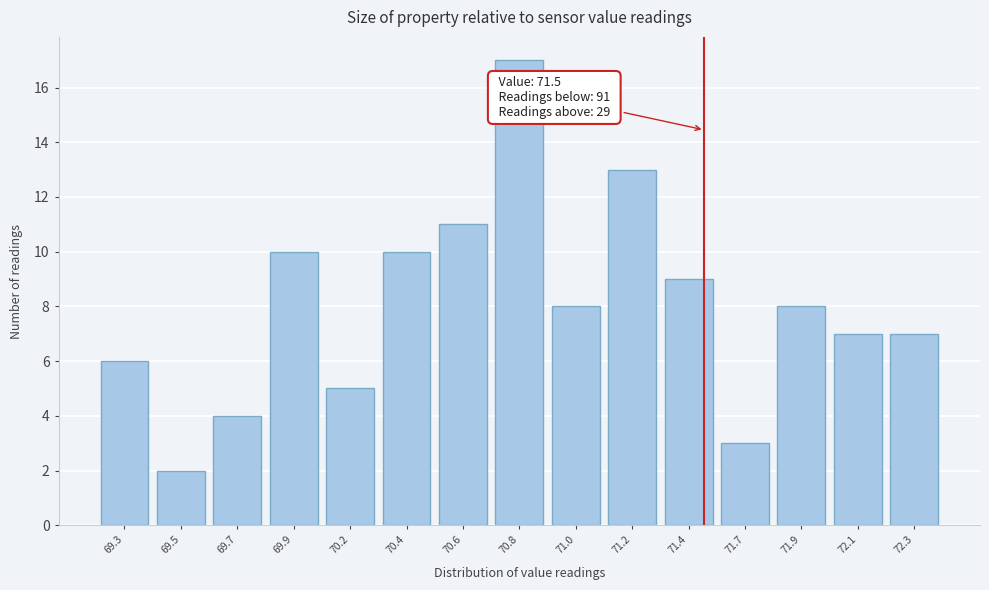

Reading left to right, what are all the values shown in this chart?

69.3=6	69.5=2	69.7=4	69.9=10	70.2=5	70.4=10	70.6=11	70.8=17	71.0=8	71.2=13	71.4=9	71.7=3	71.9=8	72.1=7	72.3=7